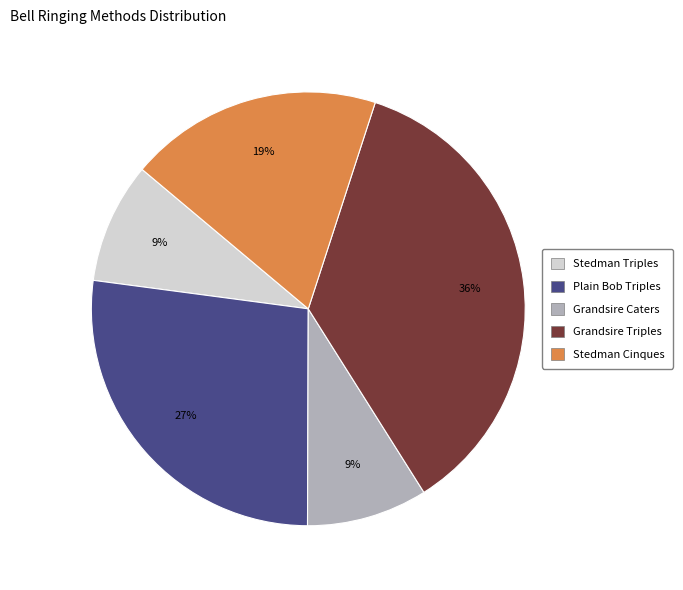

Count the number of slices in the pie.

5